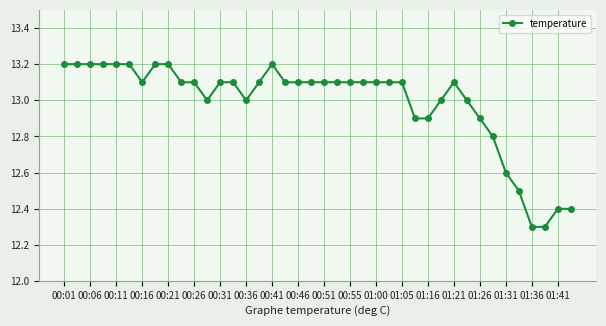

What is the average value?

13.0